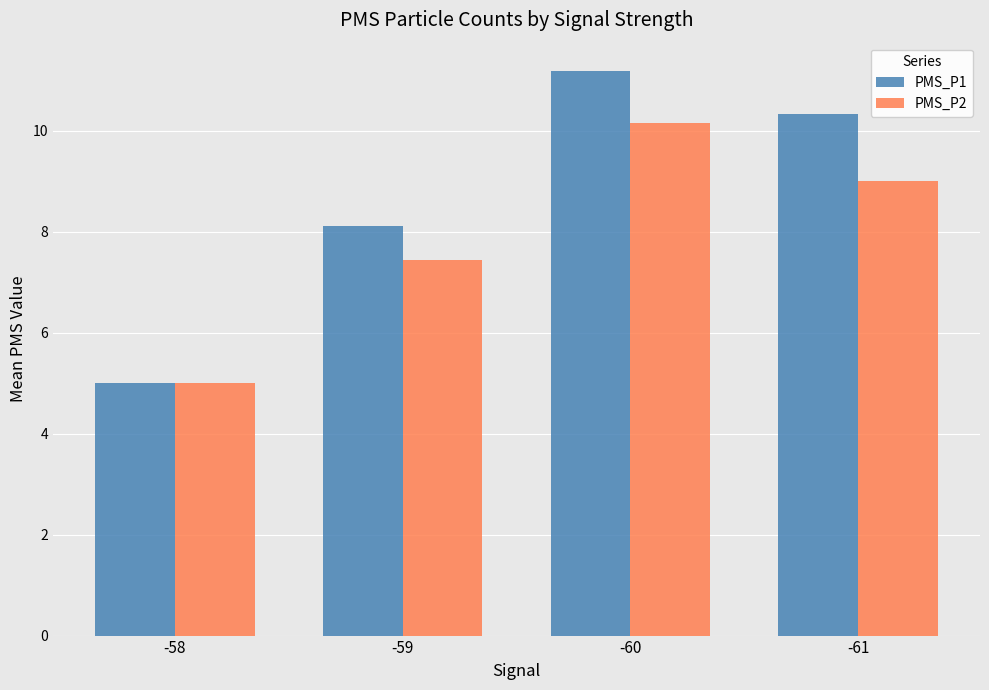

Which series changed the most between -60 and -61?

PMS_P2